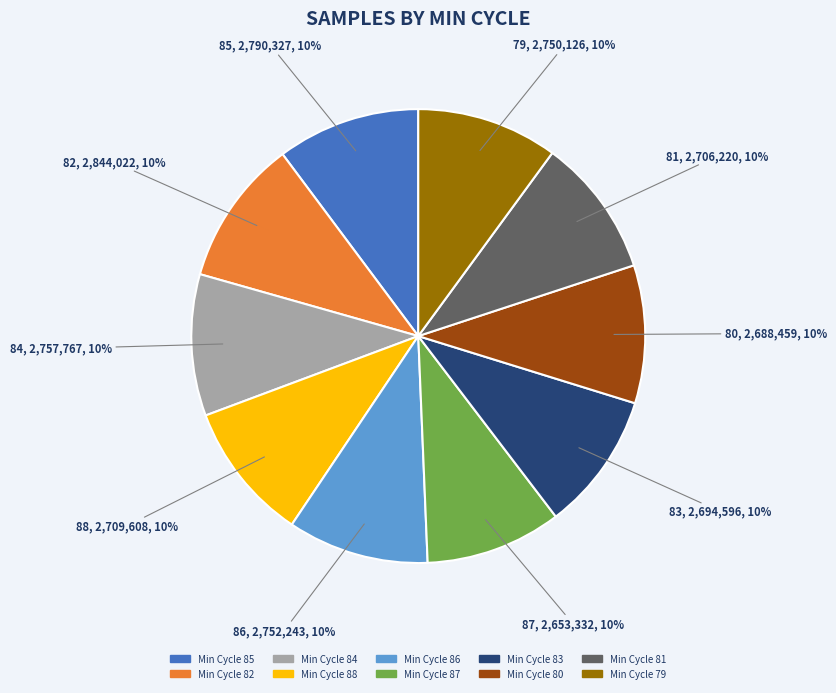

Does any single category account for the majority?

No